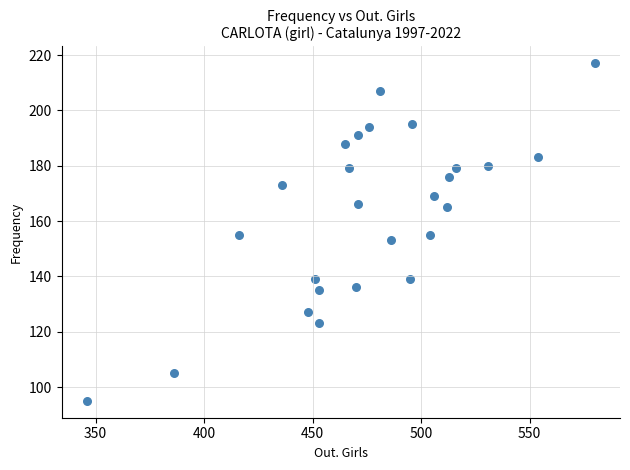

What is the range of X values (max minus min)?

234